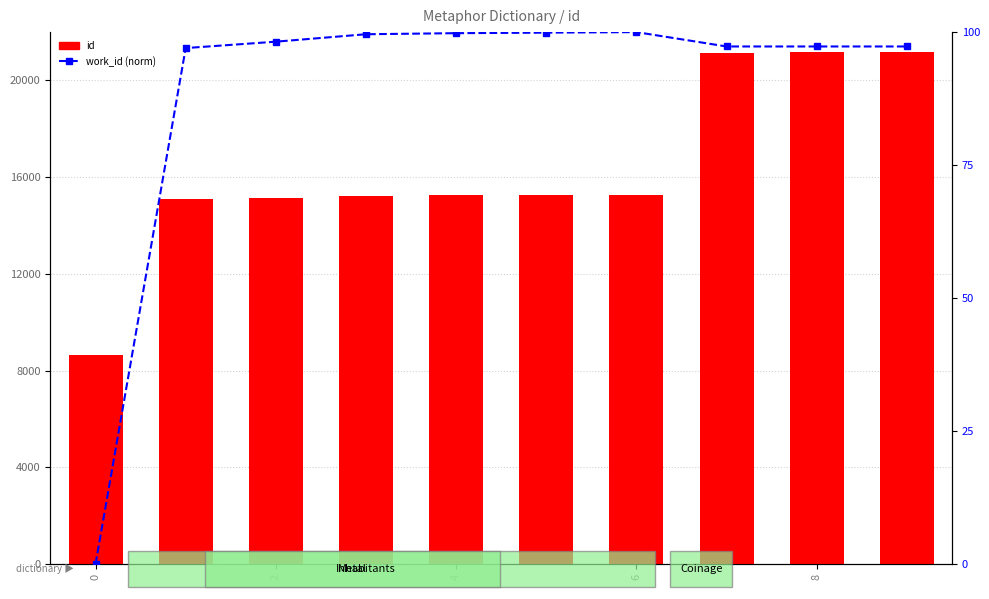

At which category is the sum across all series the highest?

9